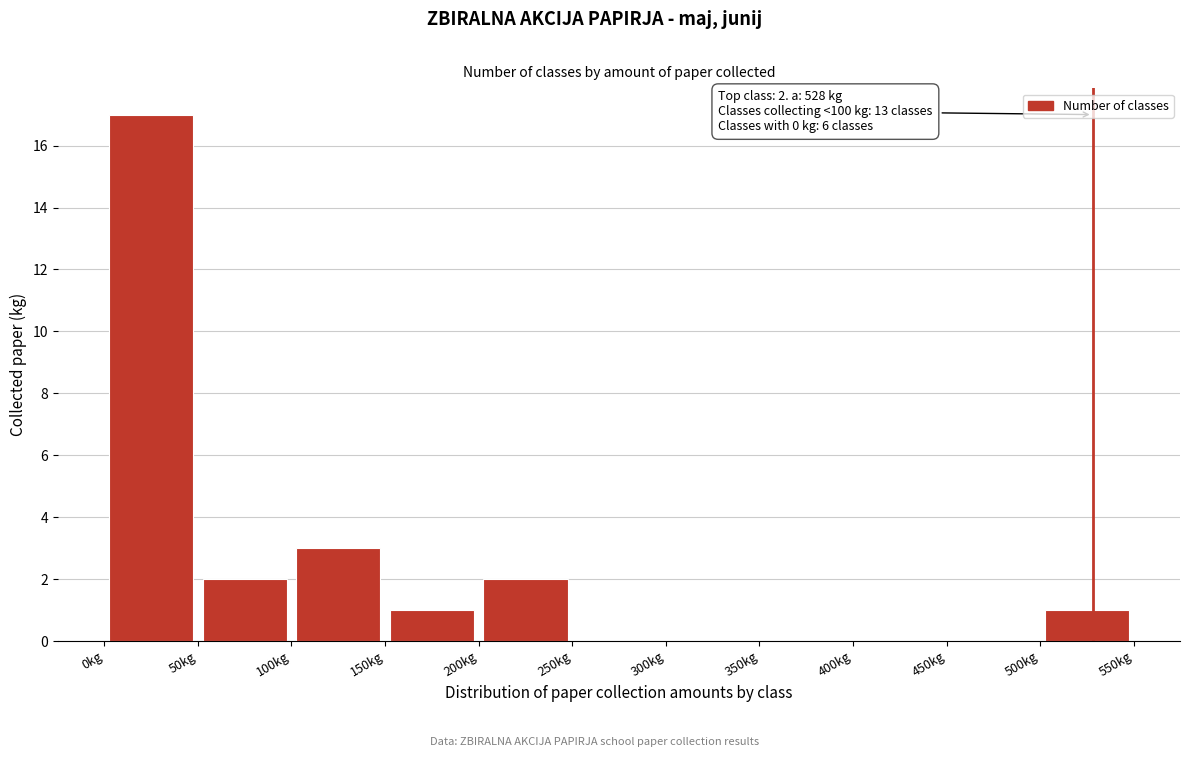

Over which range of the x-axis is the bar tallest?

0 to 50